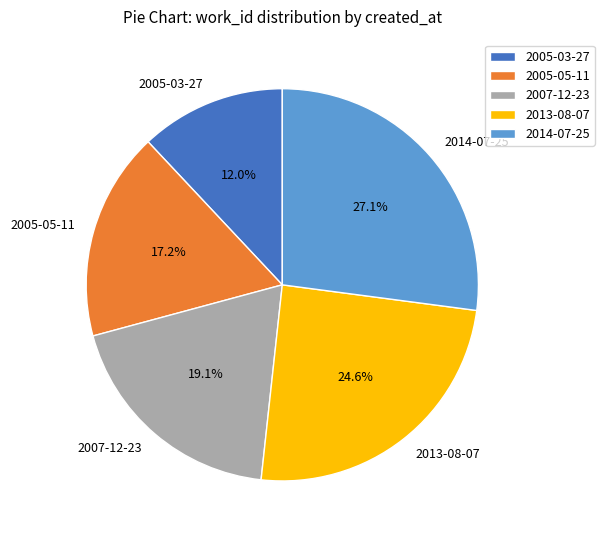

Between 2014-07-25 and 2013-08-07, which is larger?

2014-07-25